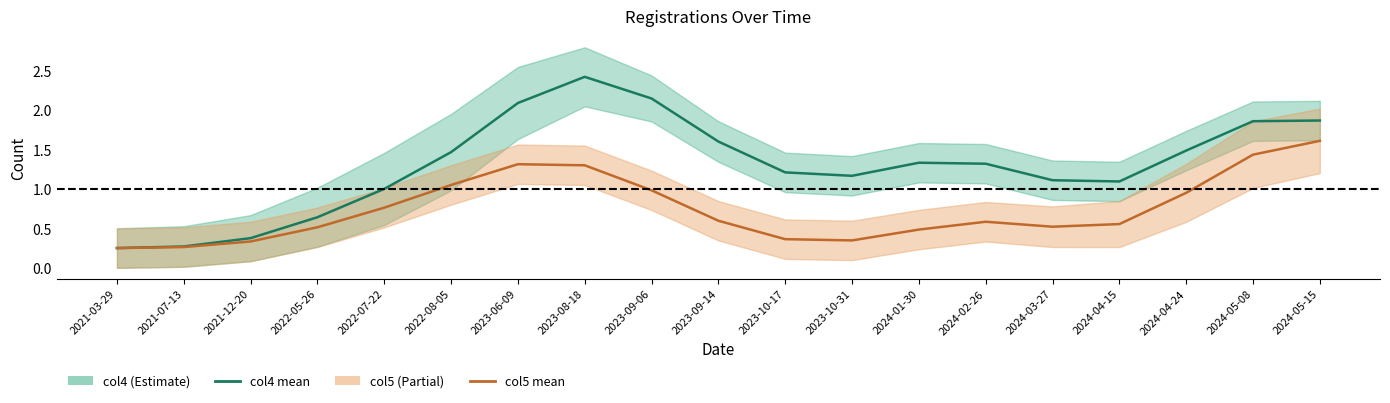

How many series are shown in this chart?

2